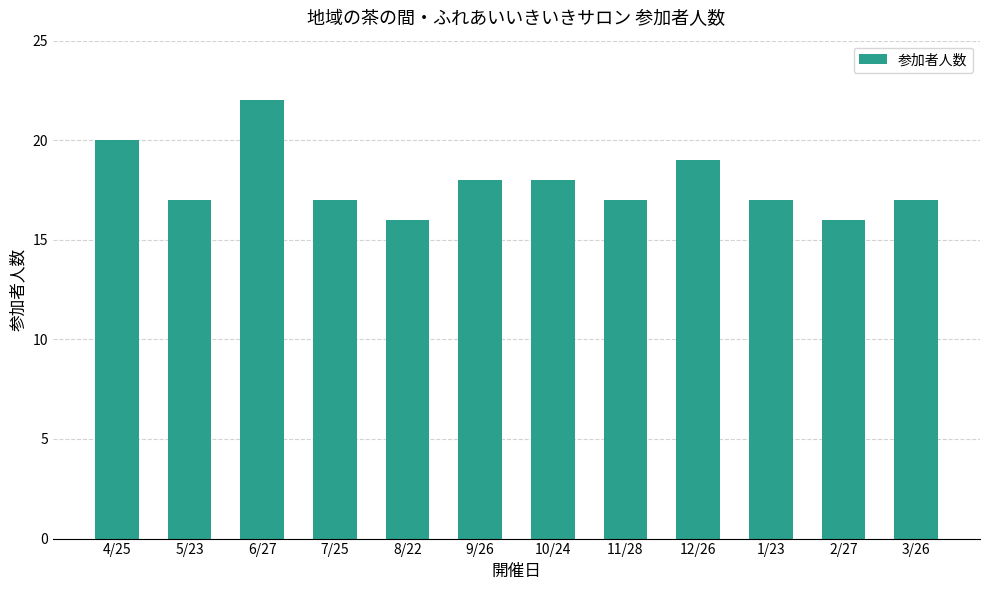

Count the number of categories in the chart.

12